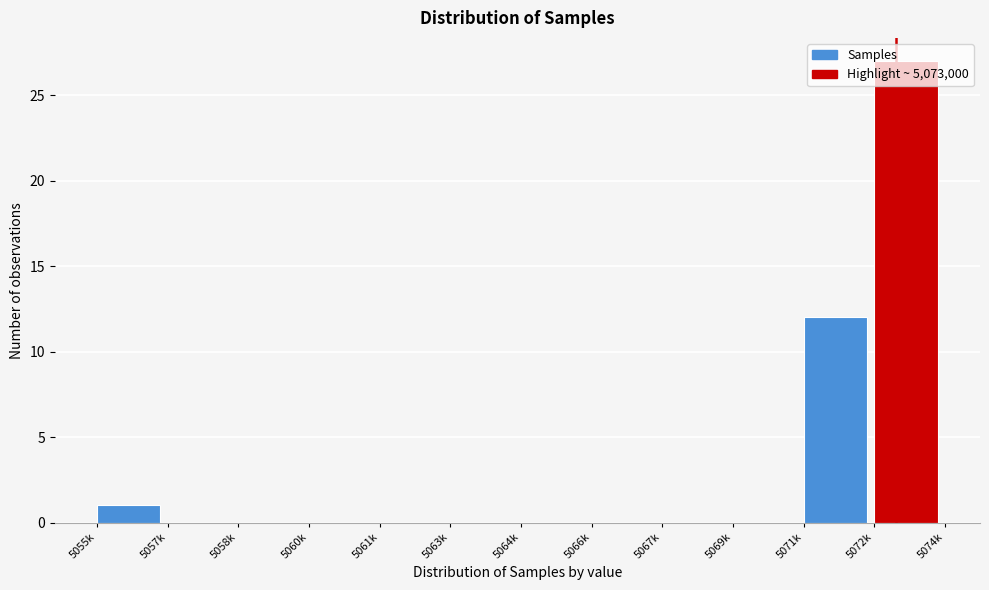

At which label is the value closest to 13?

5071k